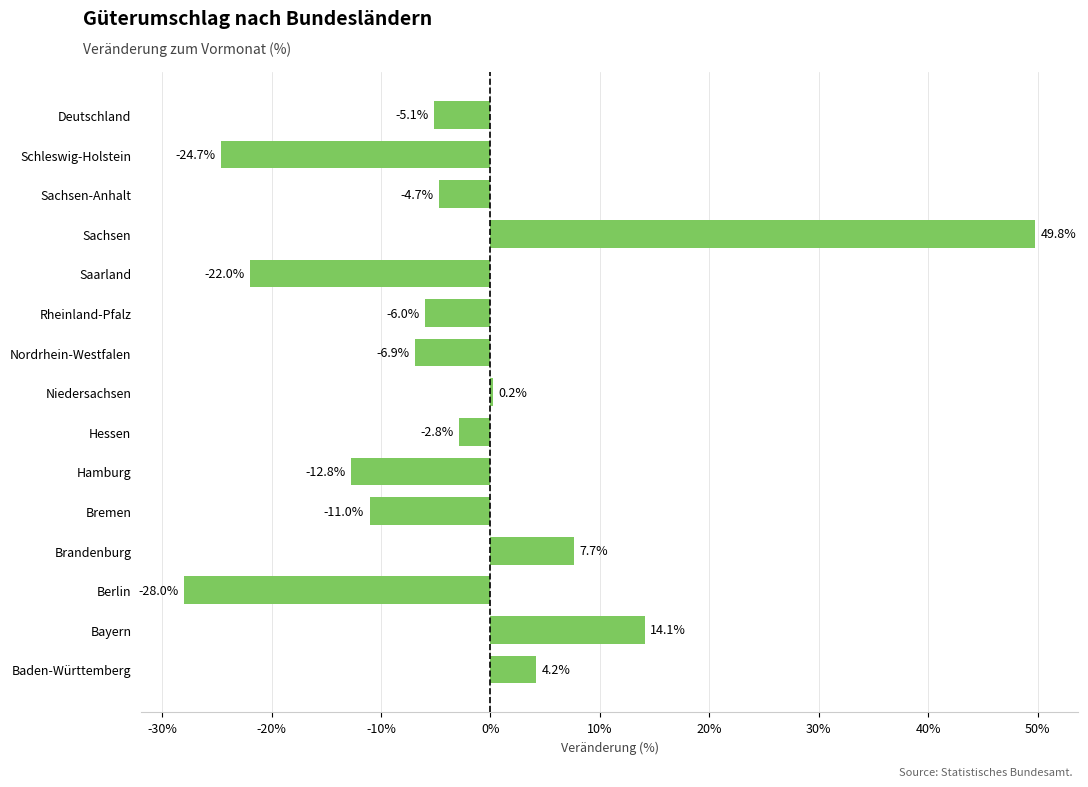

What value does the data have at Hamburg?

-12.8